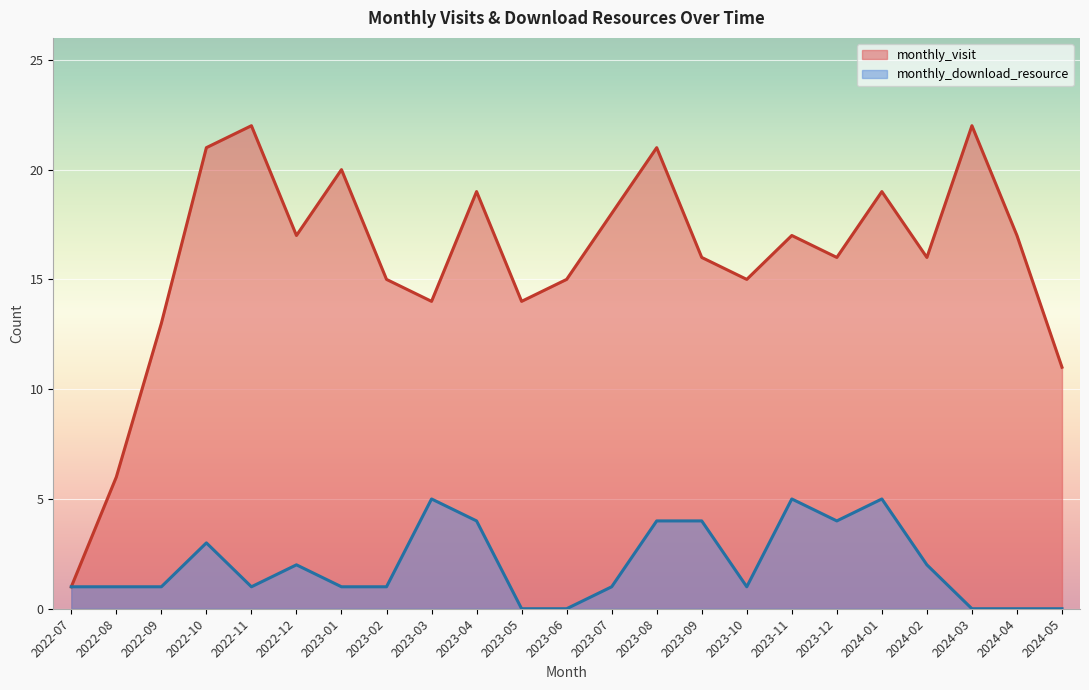

Is the value of monthly_download_resource at 2022-11 greater than the value of monthly_visit at 2023-06?

No